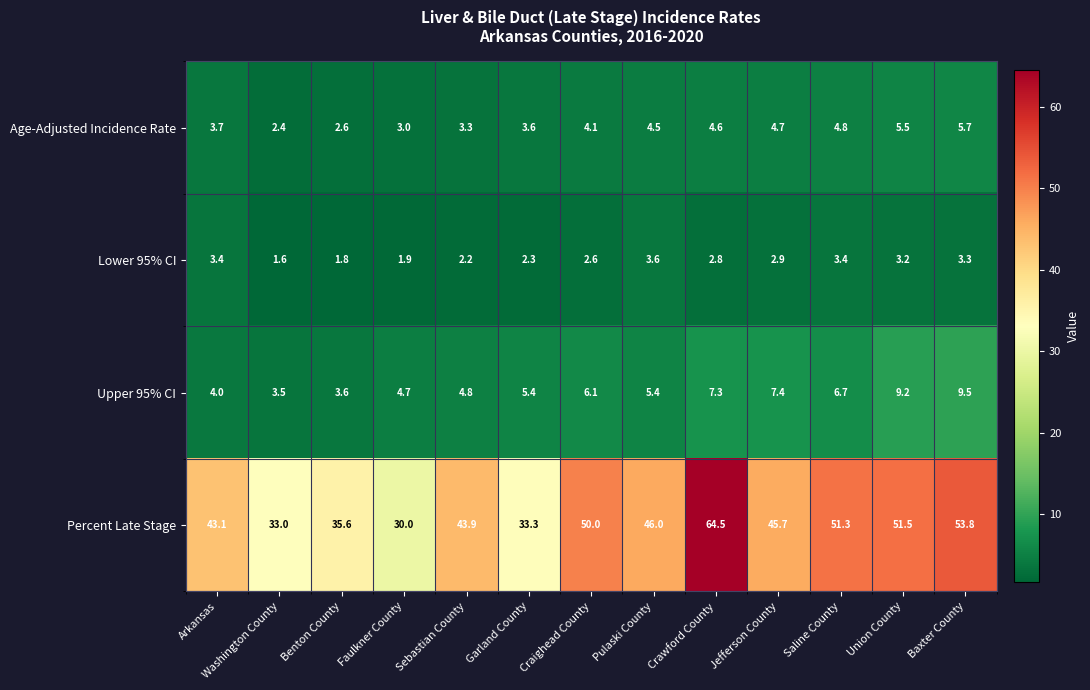

Count the number of data series in this chart.

4